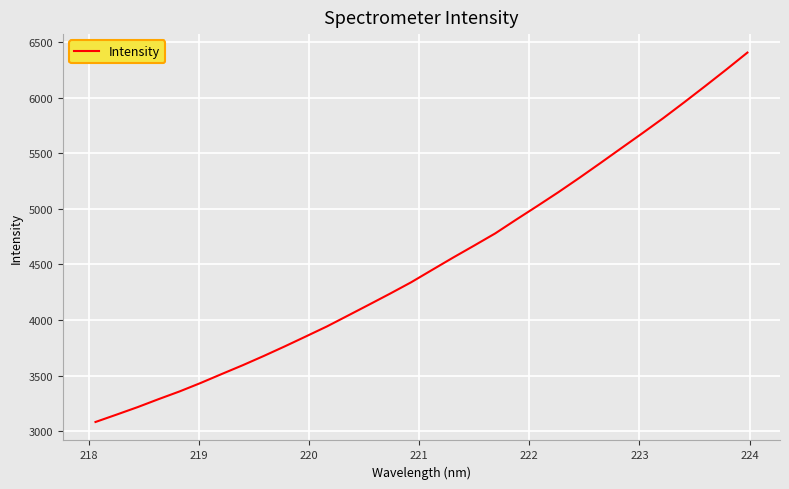

What is the difference between the maximum and minimum values?

3321.0